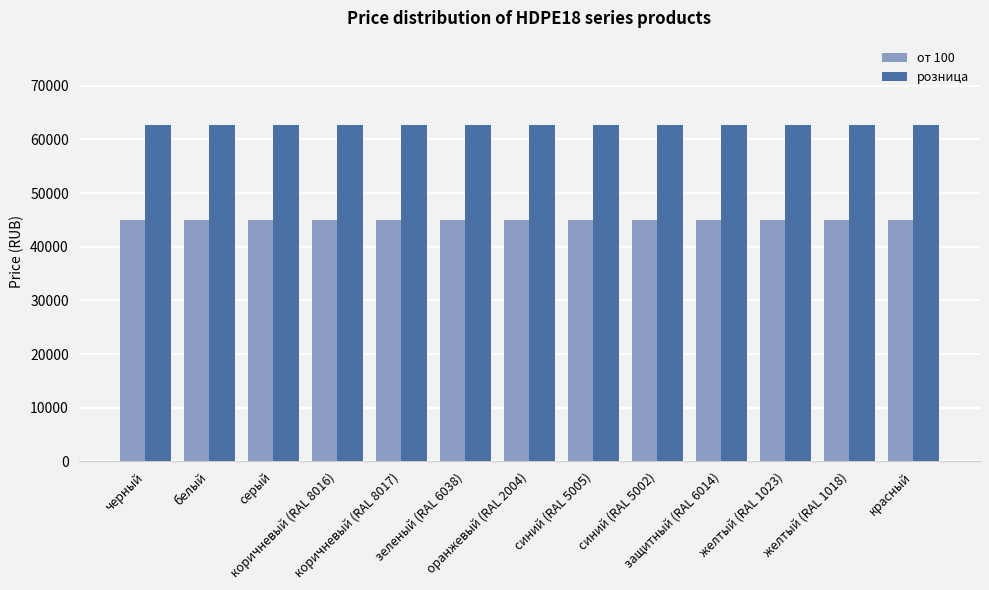

Which series has the largest total across all categories?

розница